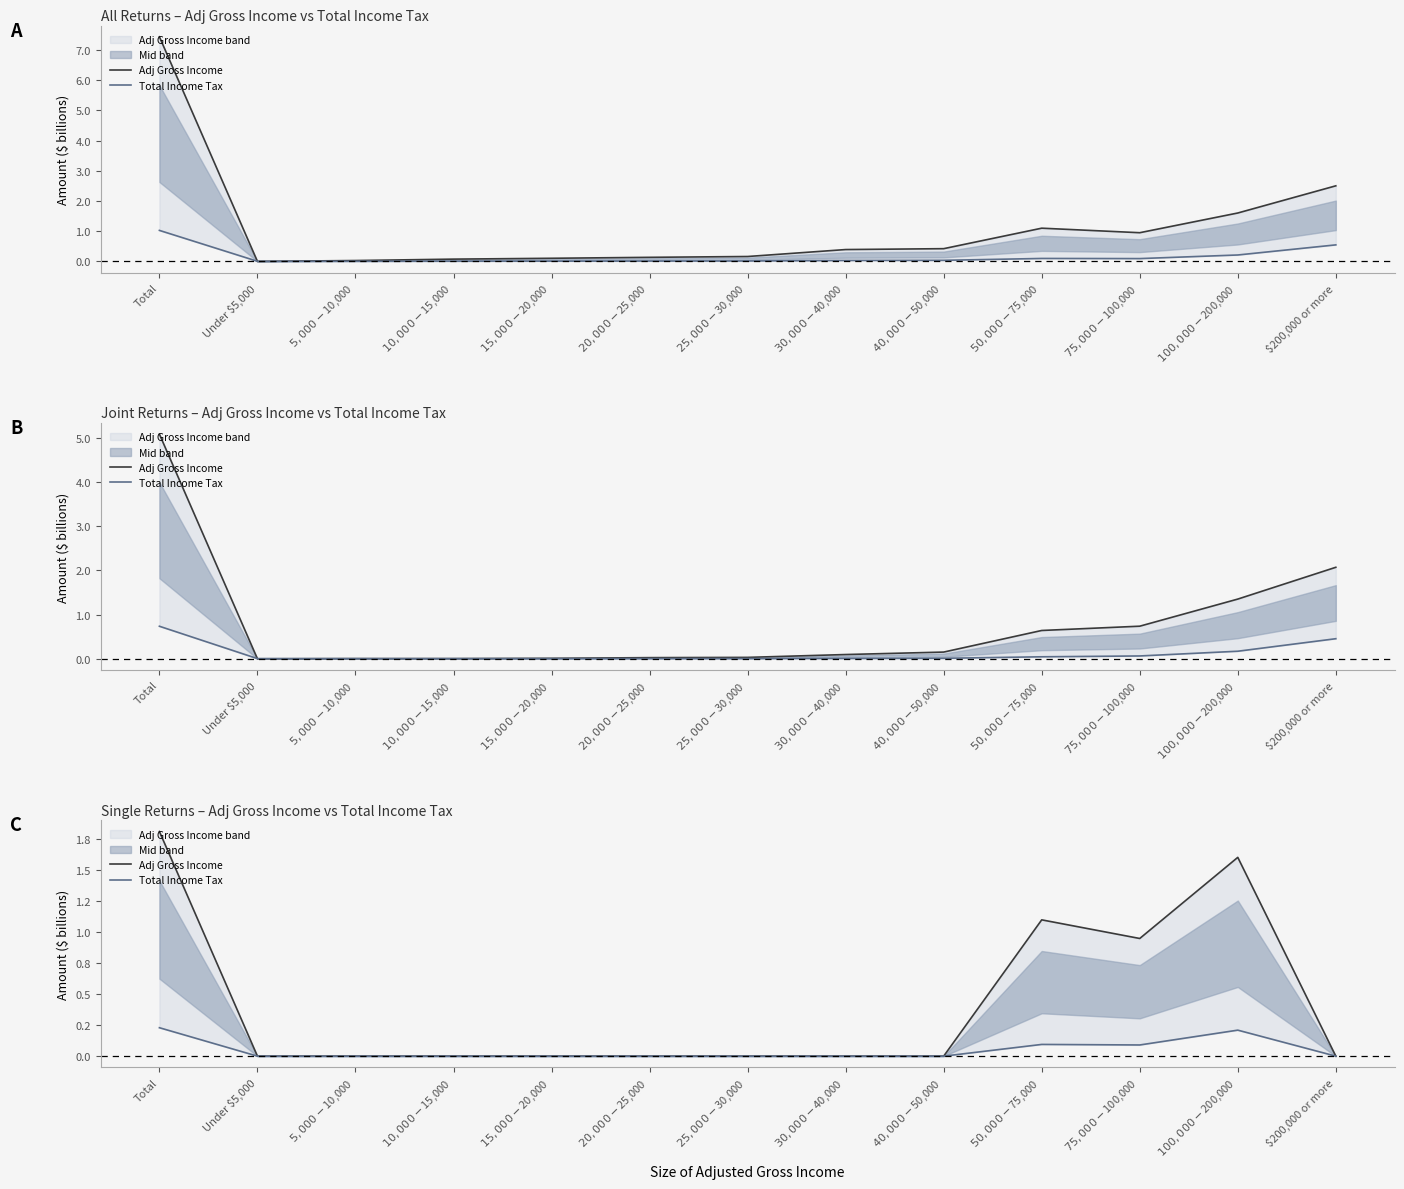

At which category does Total Income Tax reach its first local peak?

$50,000-$75,000